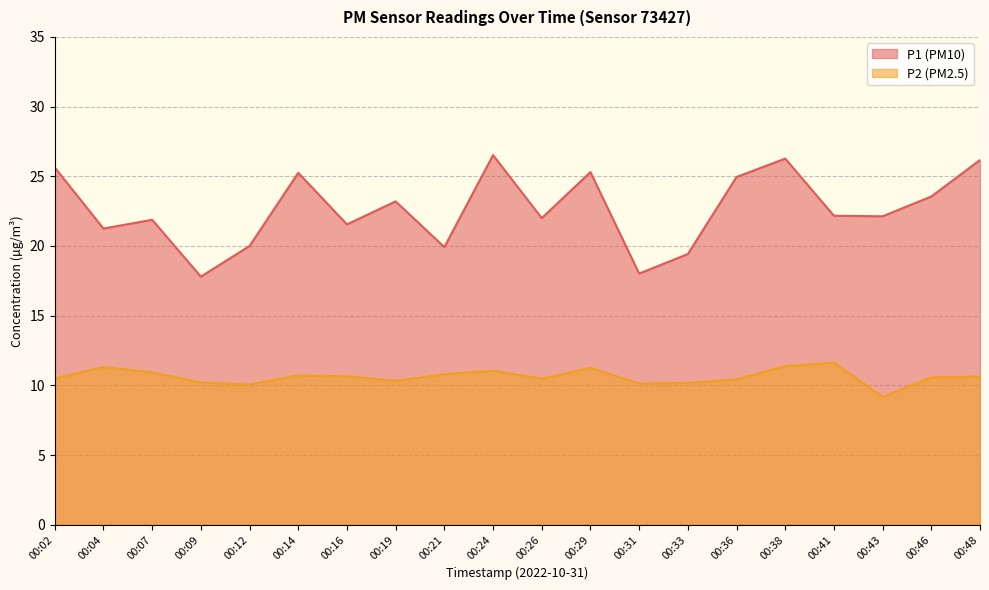

At which category is the sum across all series the highest?

00:38